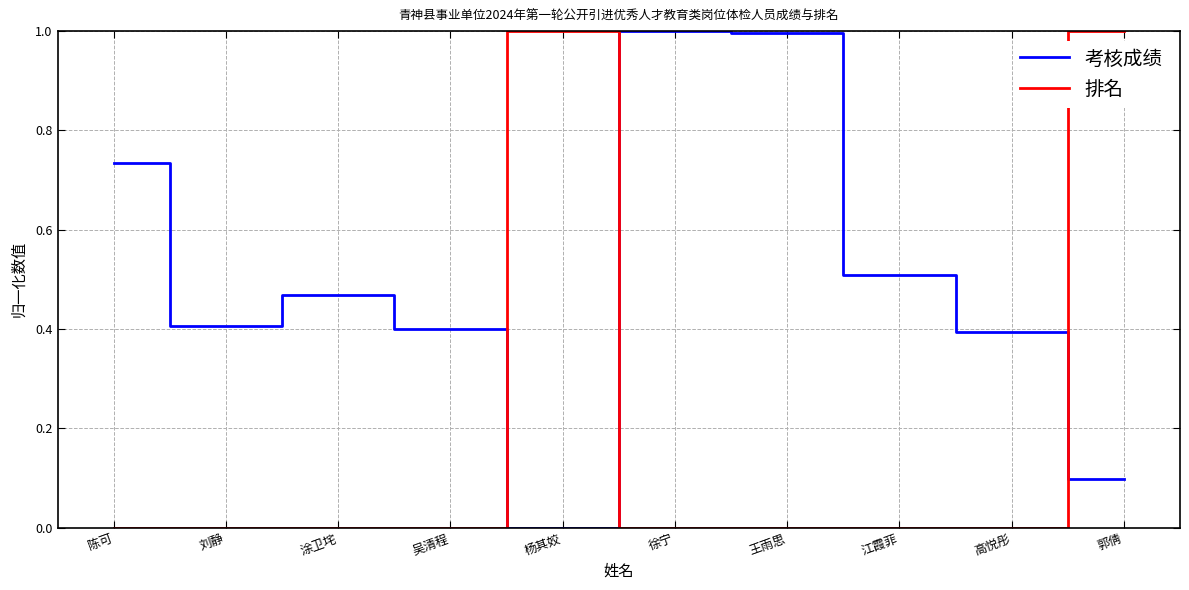

Between which two adjacent categories do 考核成绩 and 排名 first intersect?

吴清程 and 杨其姣